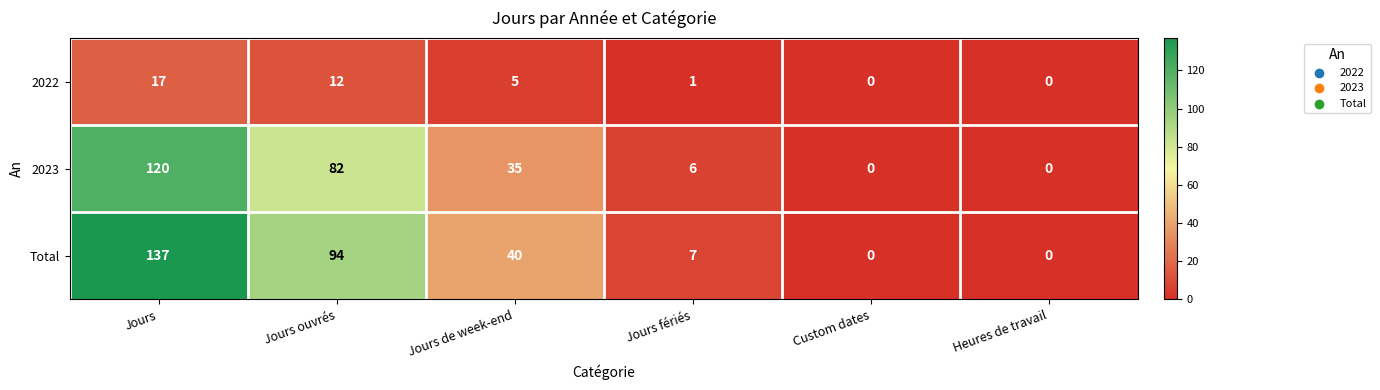

What is the maximum value for Total?

137